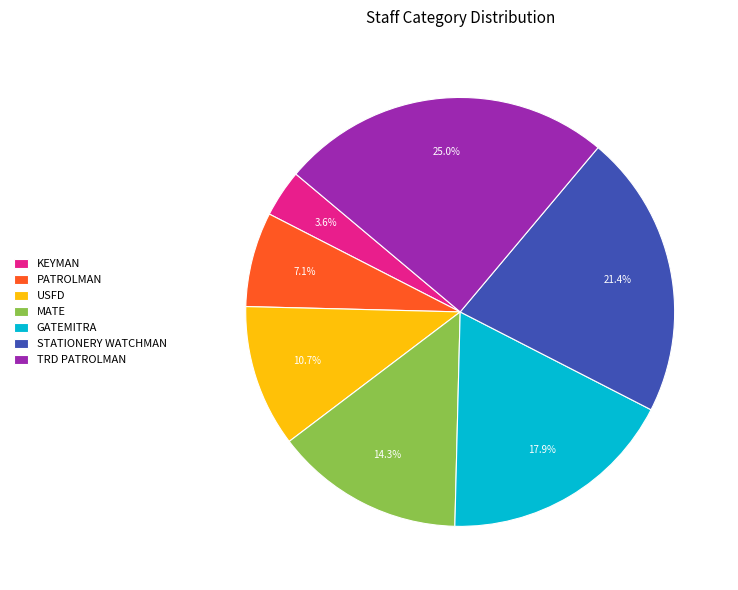

Rank the categories by value from highest to lowest.

TRD PATROLMAN, STATIONERY WATCHMAN, GATEMITRA, MATE, USFD, PATROLMAN, KEYMAN